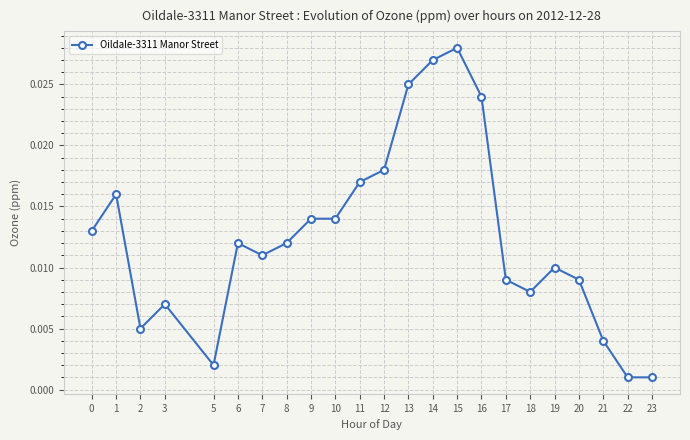

Between 15 and 7, which is larger?

15